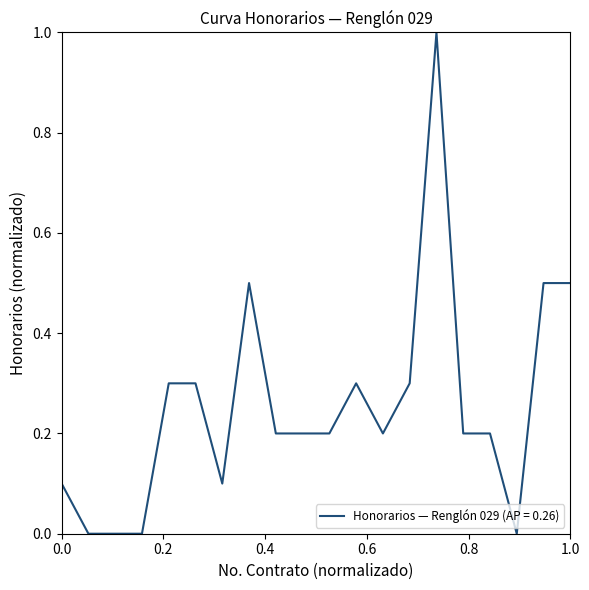

What is the difference between the maximum and minimum values?

1.0